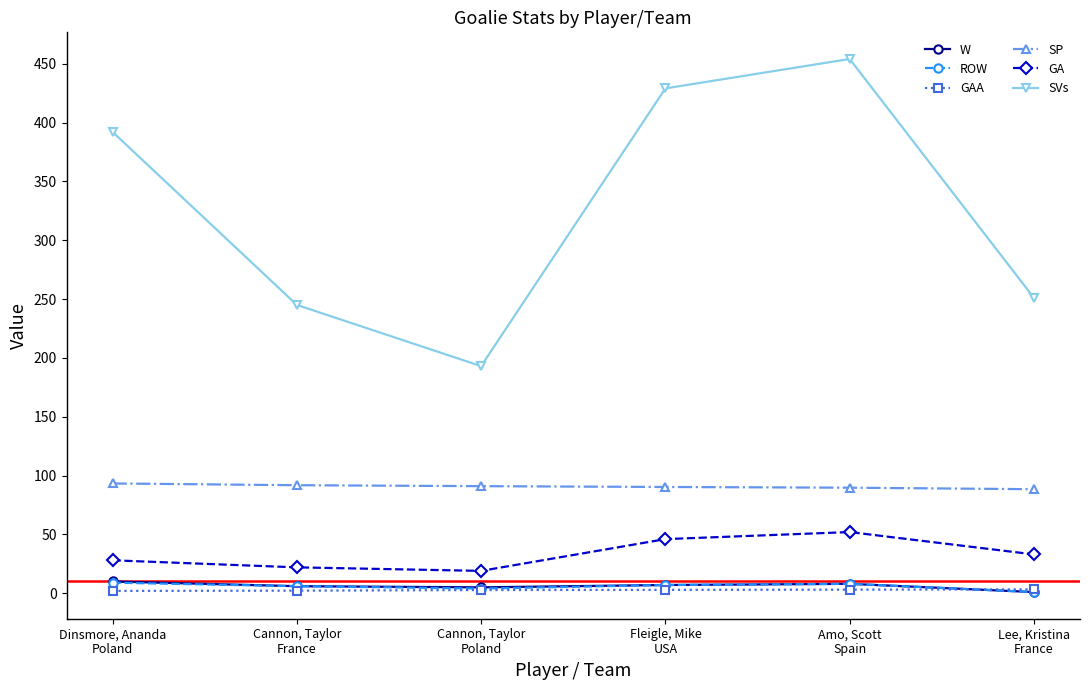

What is the label of the 3rd point from the right?

Fleigle, Mike
USA